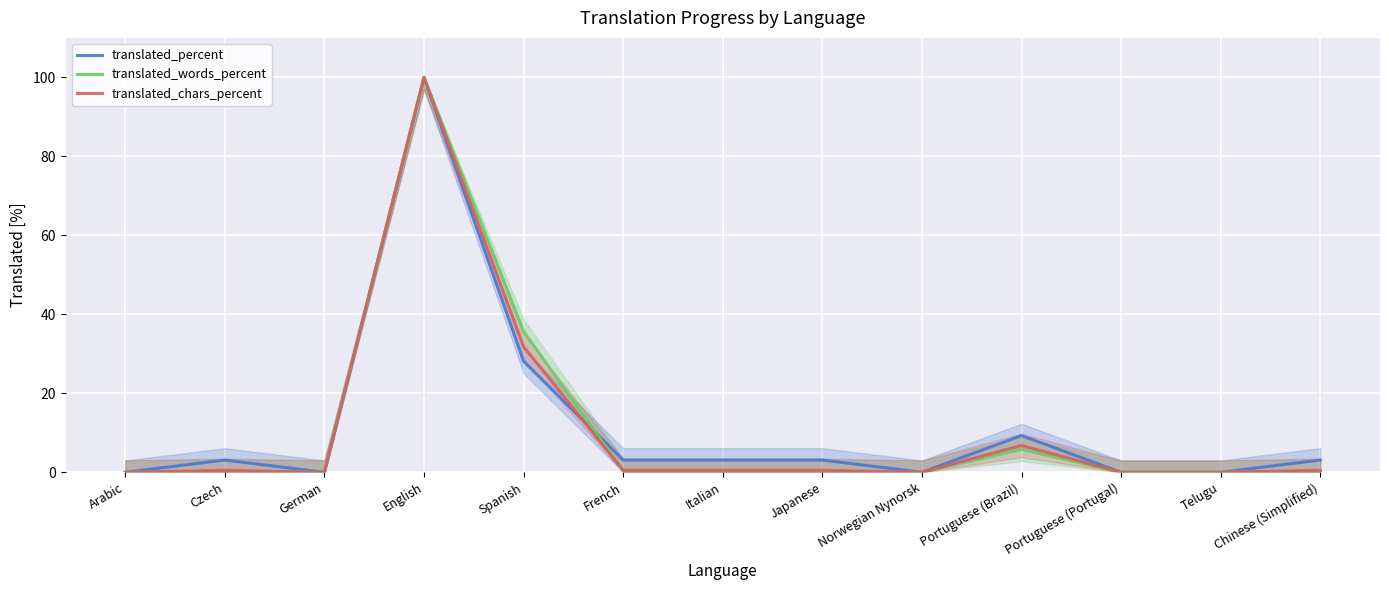

Between Czech and Telugu, which series saw the biggest shift?

translated_percent